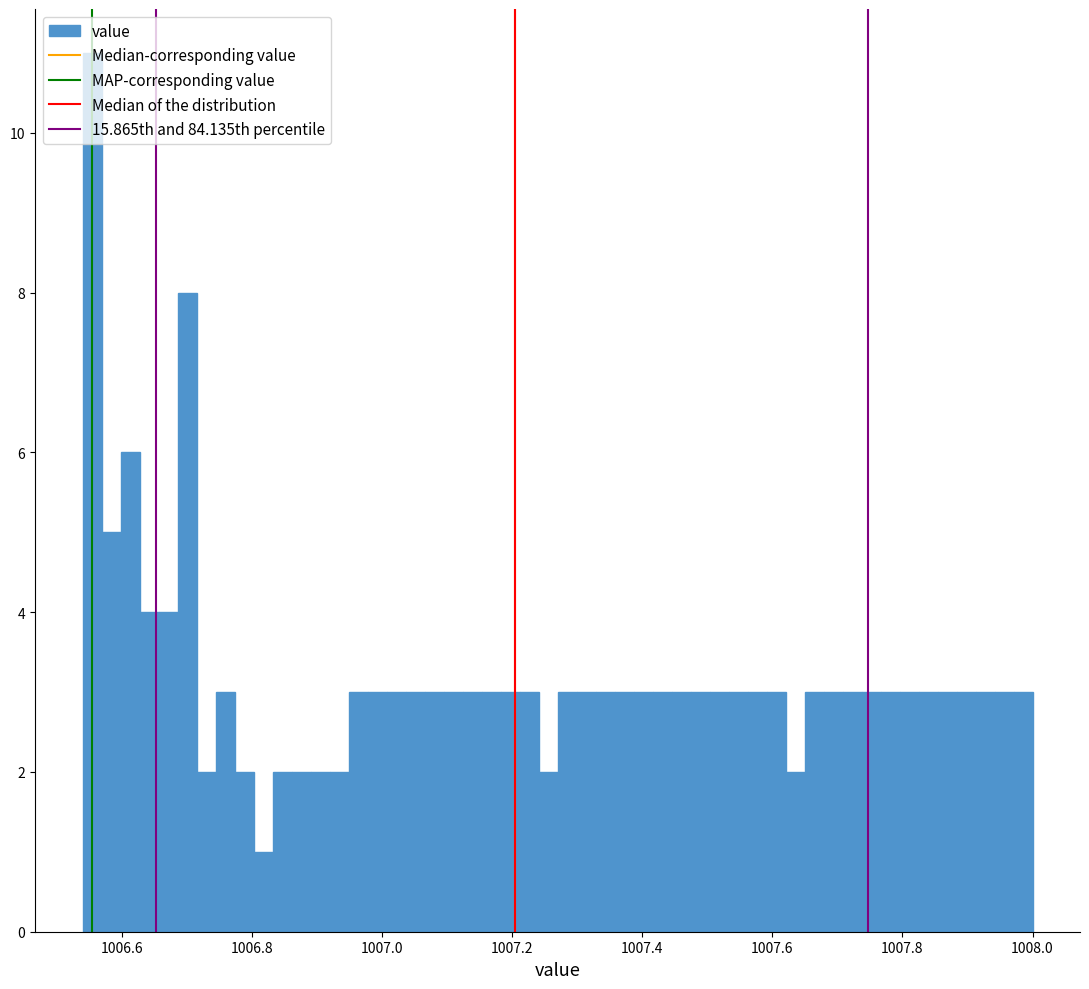

Read against the x-axis, roughly where is the centre of the tallest bar?

1006.56